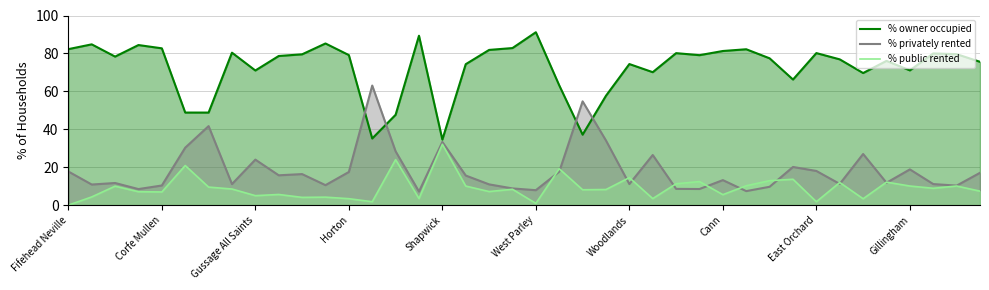

At 18, list the series in order from smallest to largest.

% public rented, % privately rented, % owner occupied